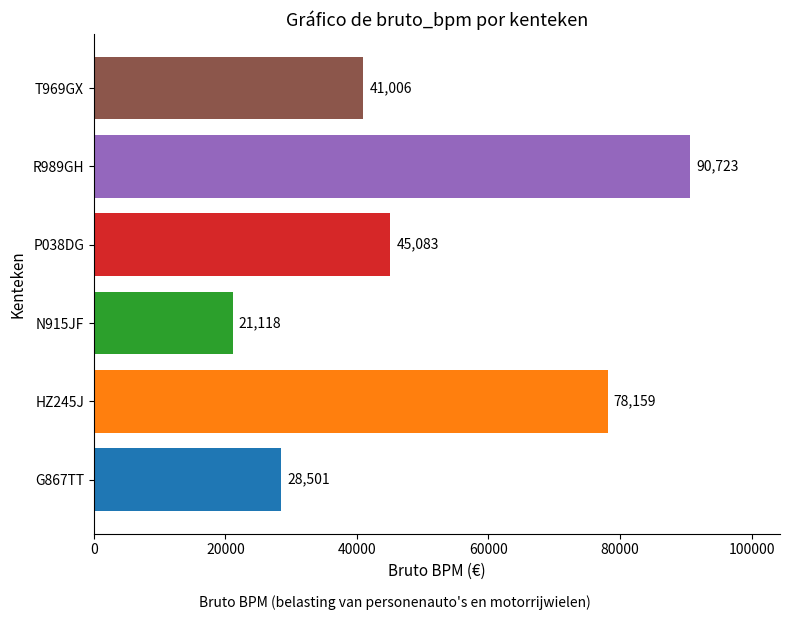

How many values are below 45083?

3